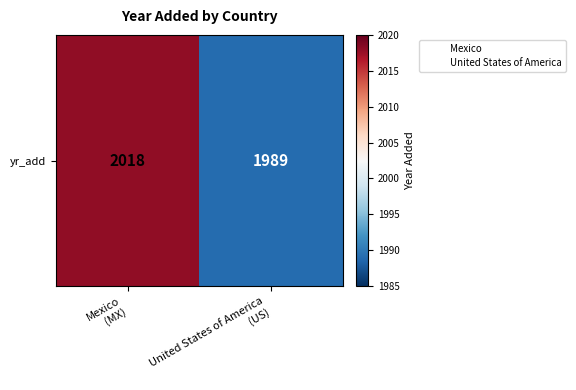

List the labels in order of value, largest first.

Mexico
(MX), United States of America
(US)